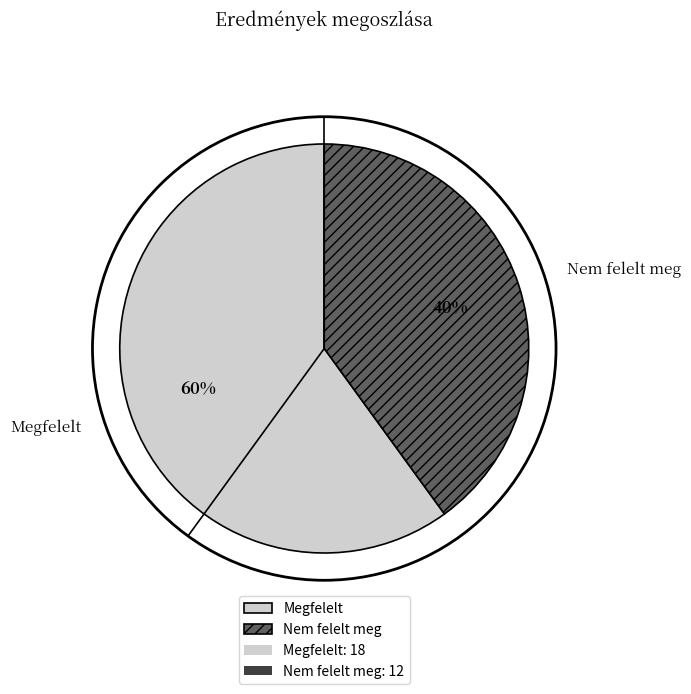

Which category has the biggest portion of the pie?

Megfelelt